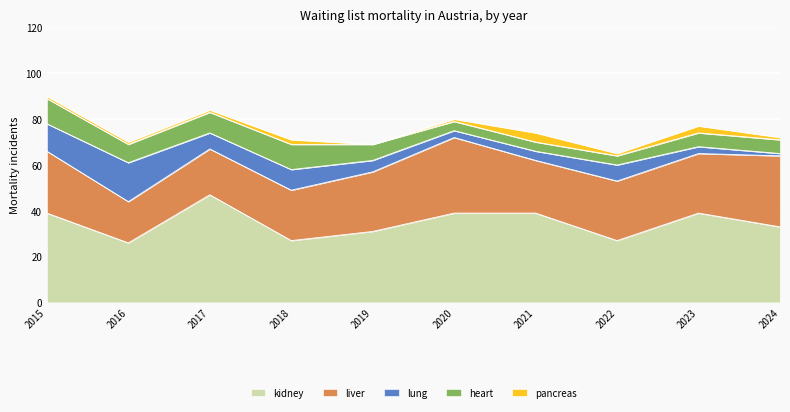

At which label does heart first exceed 7?

2015